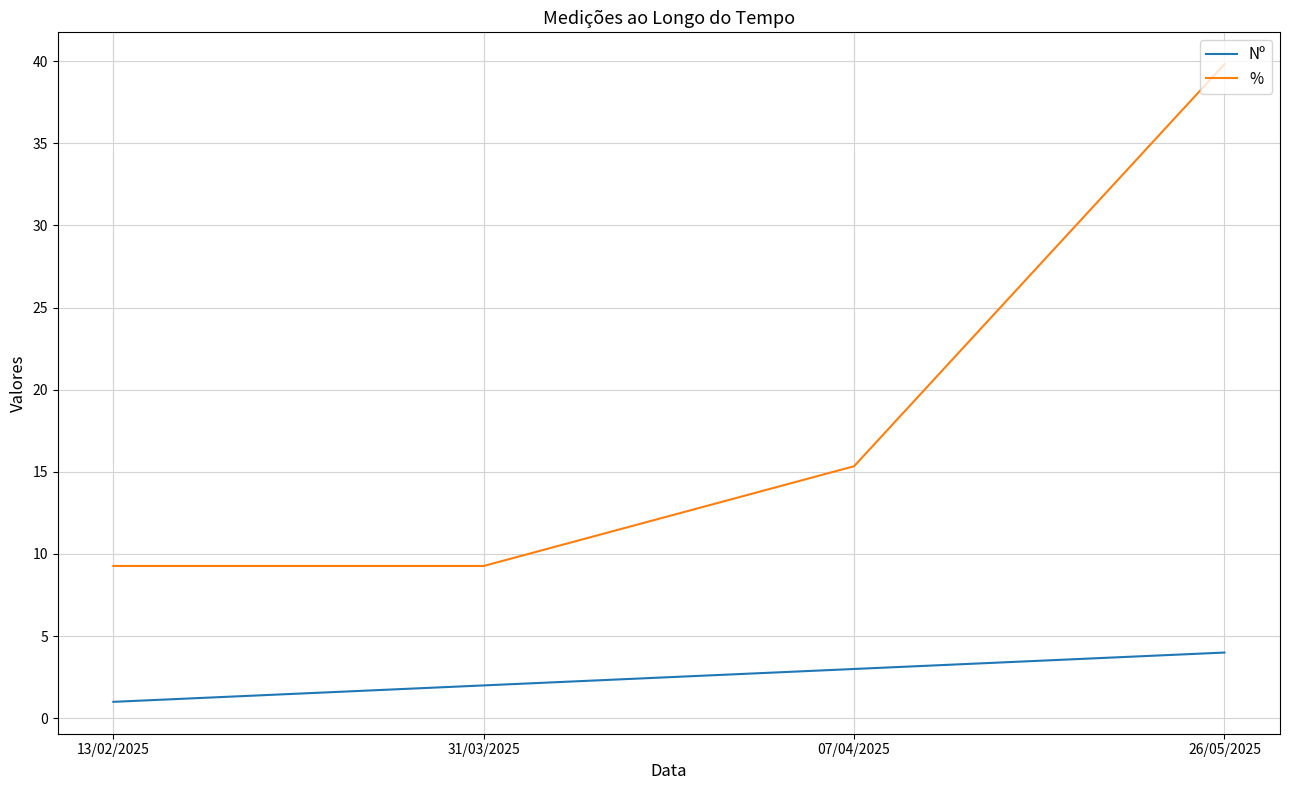

Rank the categories by Nº value from highest to lowest.

26/05/2025, 07/04/2025, 31/03/2025, 13/02/2025